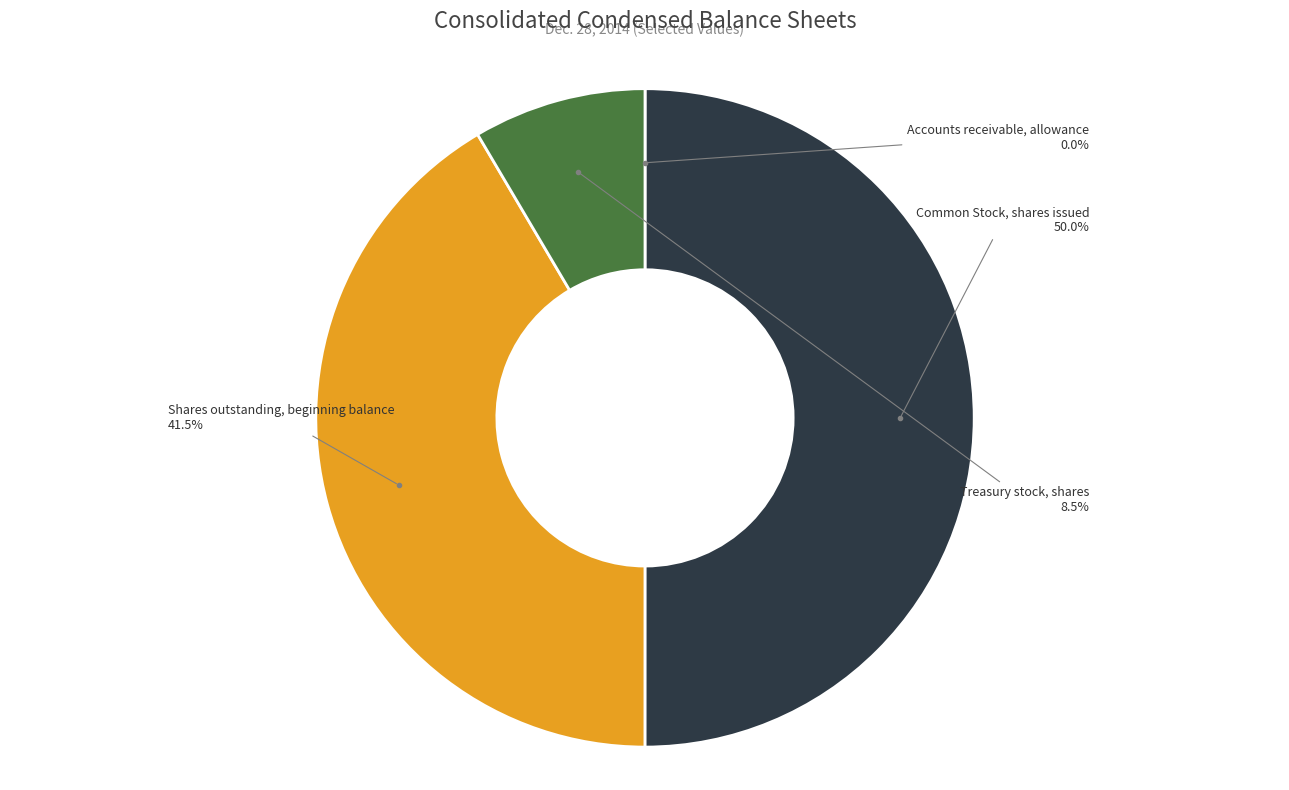

Which category has the biggest portion of the pie?

Common Stock, shares issued